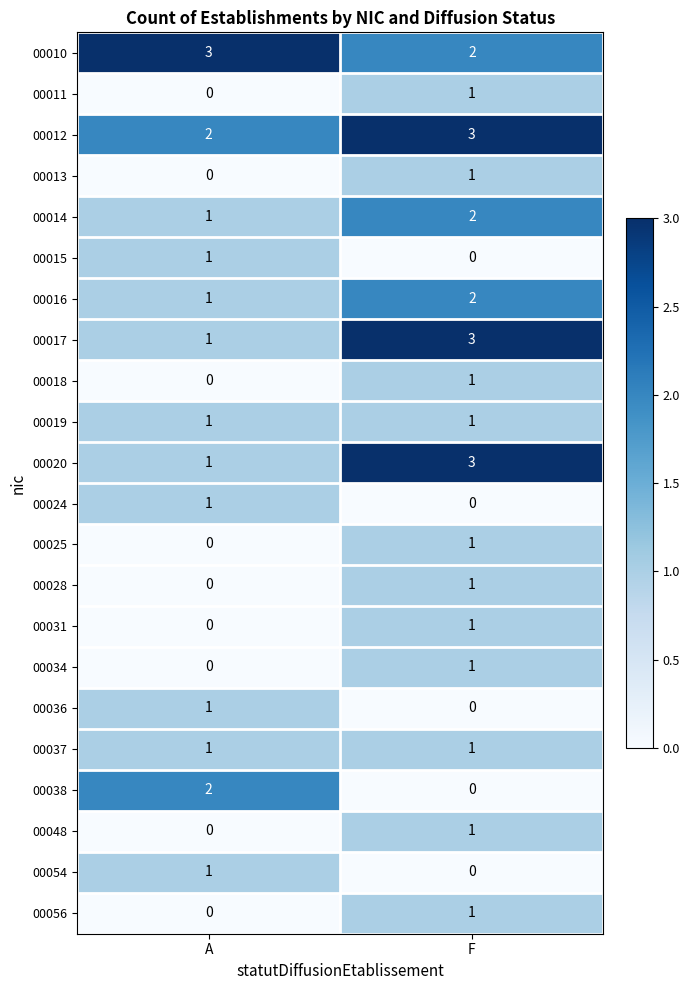

What is the difference between the highest and lowest values at F?

3